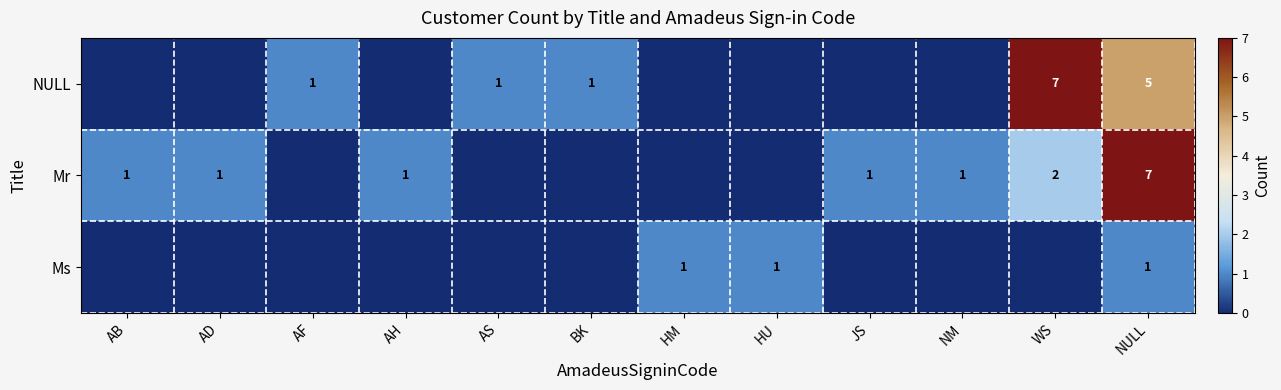

True or false: Mr has a value of 7 at NULL.

True